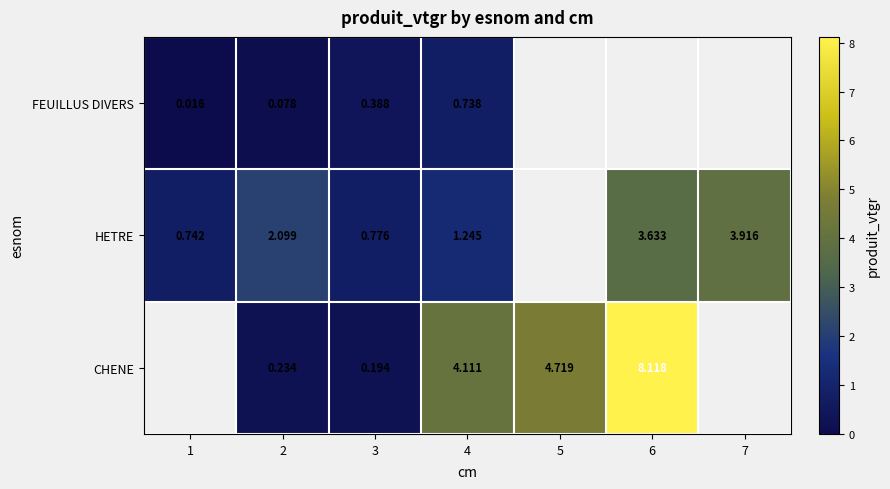

Is the value of CHENE at 5 greater than the value of HETRE at 4?

Yes